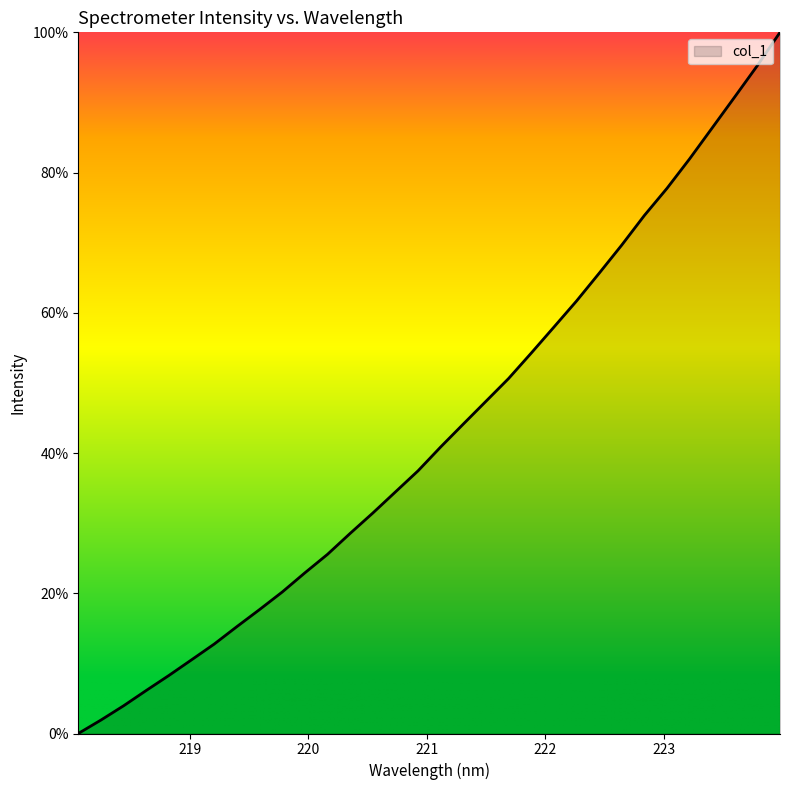

What is the average value?

43.0